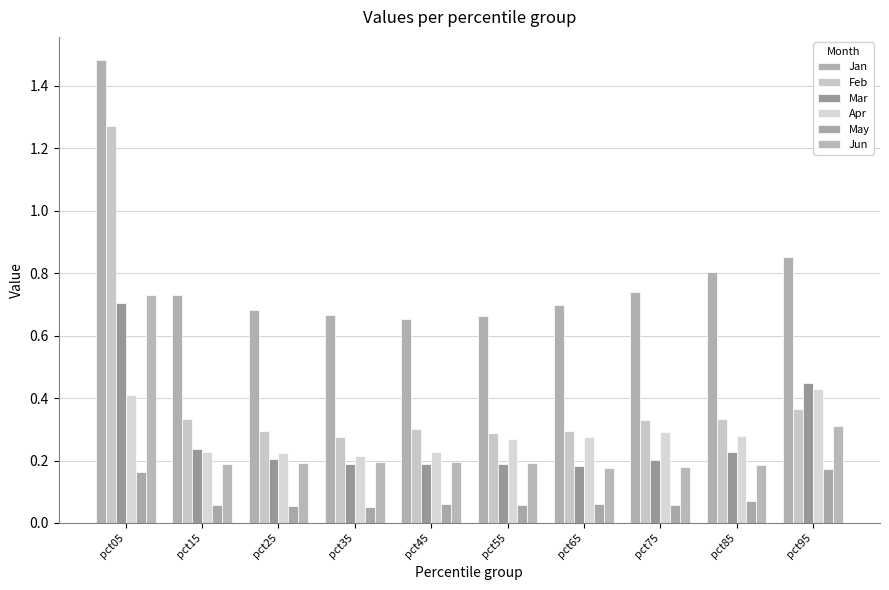

How many groups of bars are there?

10